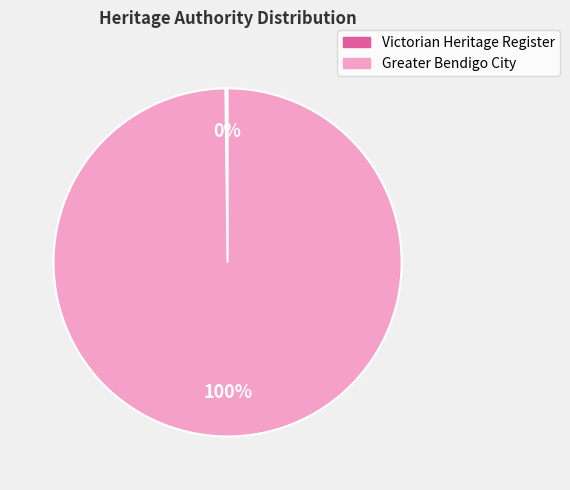

To the nearest percent, what is the average slice percentage?

50%